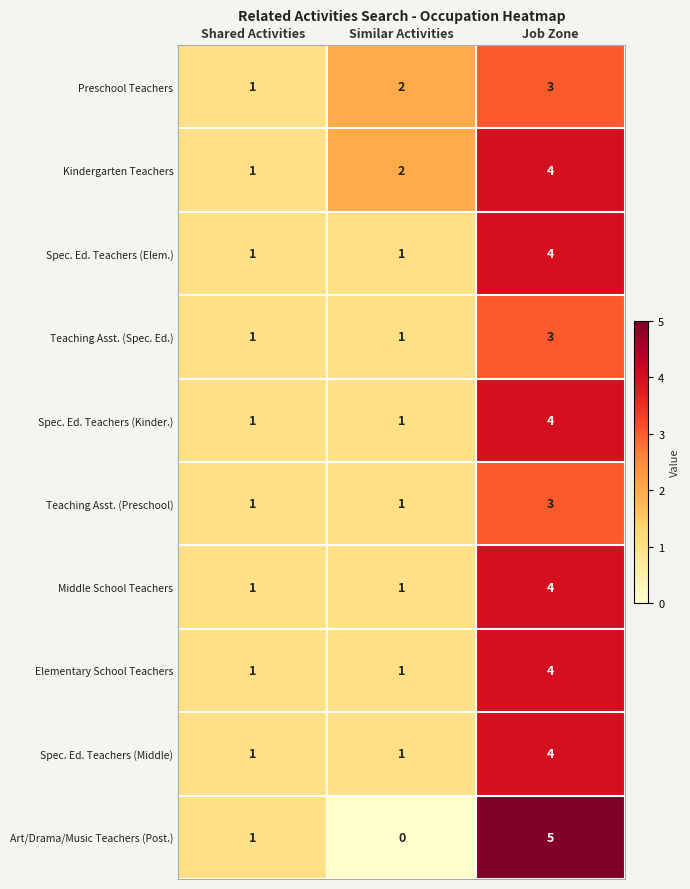

Which category has the highest value across all series?

Job Zone